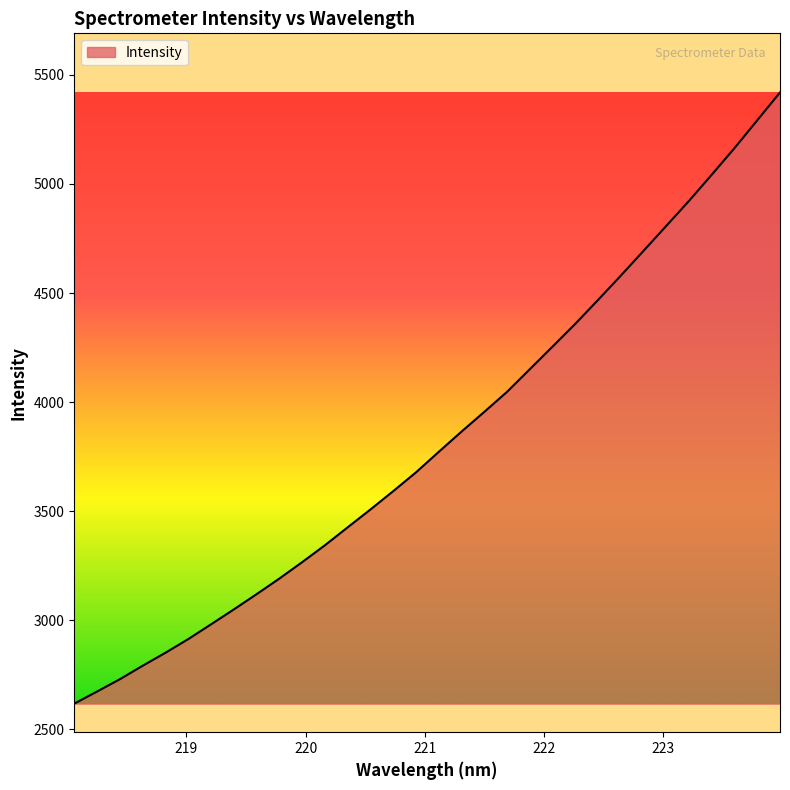

What is the greatest value displayed?

5419.2